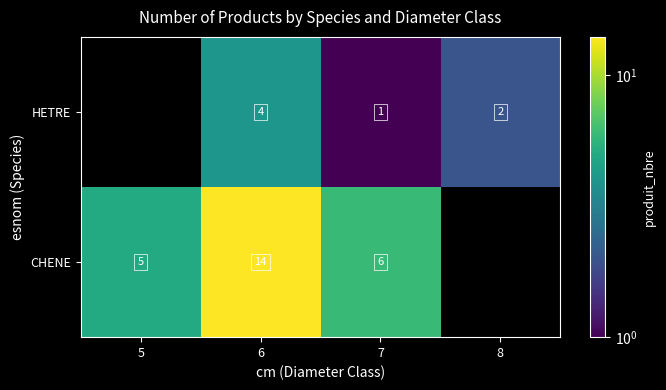

Between 5 and 7, which is larger?

7